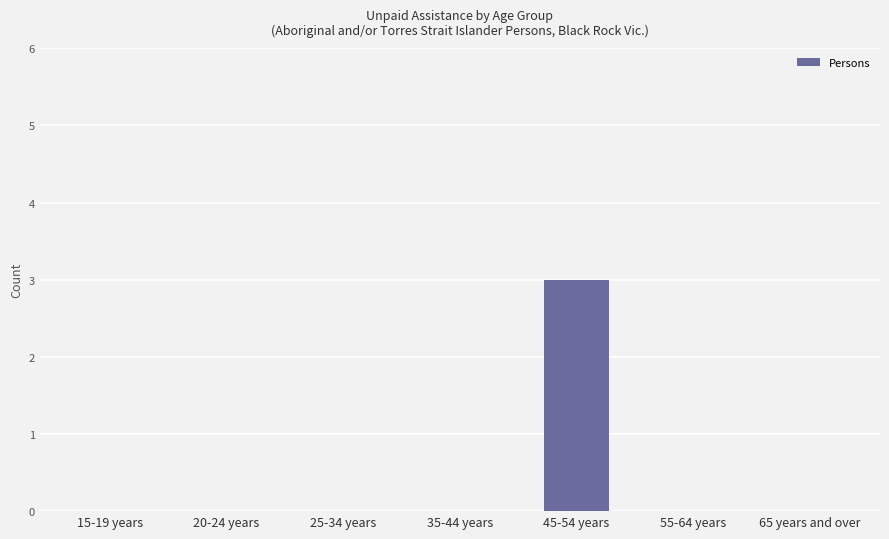

What is the greatest value displayed?

3